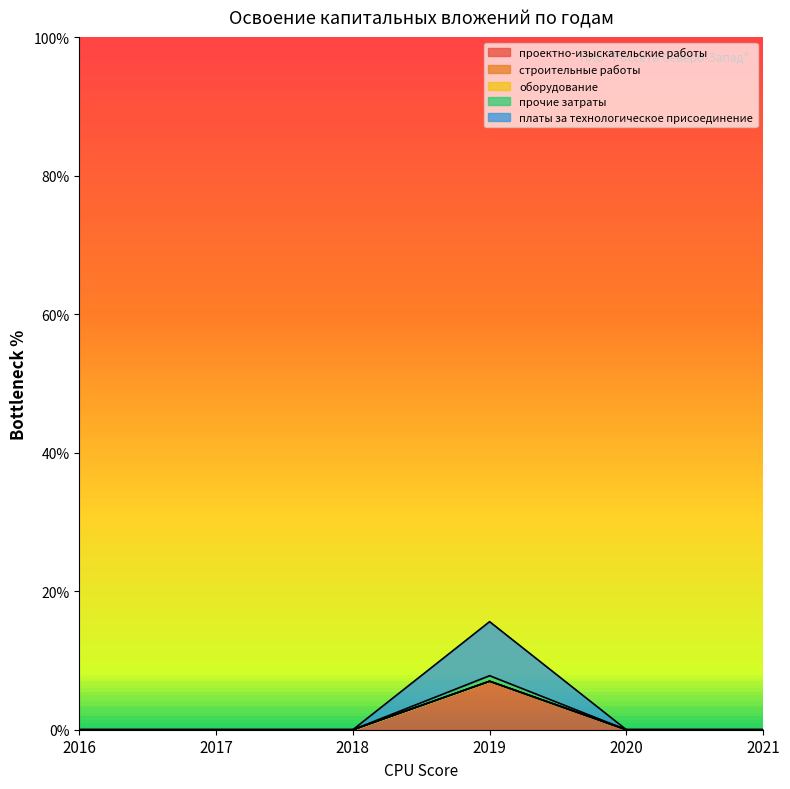

In платы за технологическое присоединение, how many points are higher than both neighbors (excluding endpoints)?

1